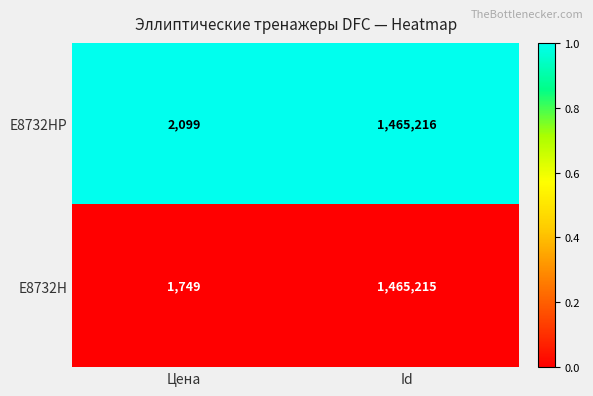

Is the value of E8732H at Id greater than the value of E8732HP at Цена?

Yes